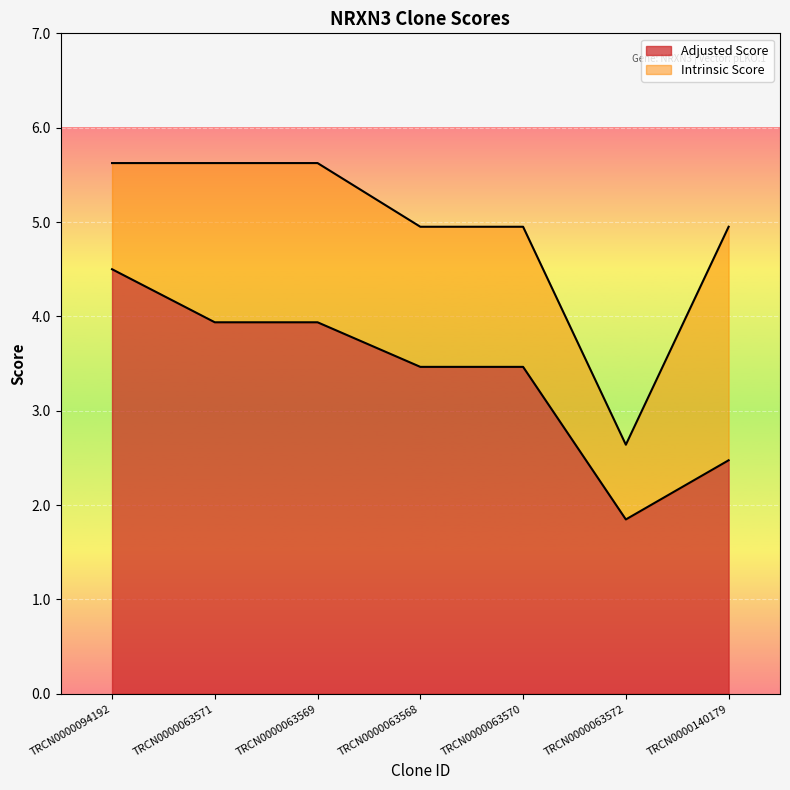

At which label does Intrinsic Score reach its minimum?

TRCN0000063572